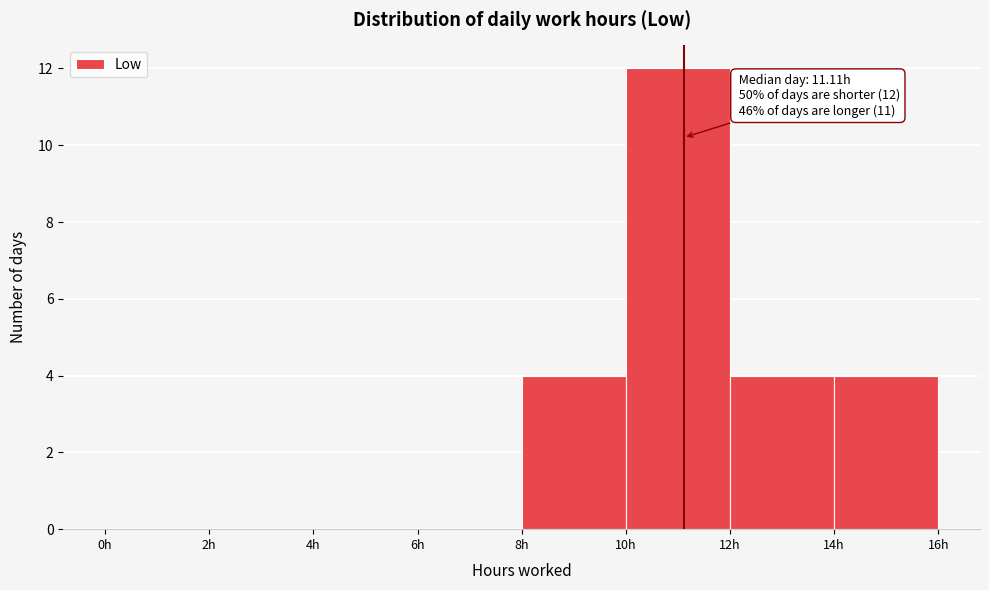

Over which range of the x-axis is the bar tallest?

10 to 12